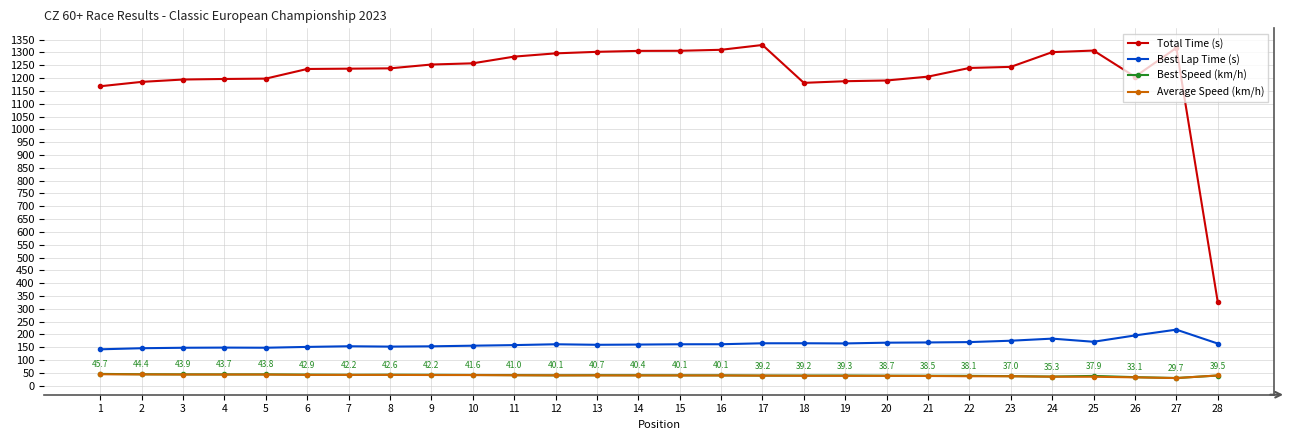

What is the difference between the highest and lowest values at 23?

1207.4